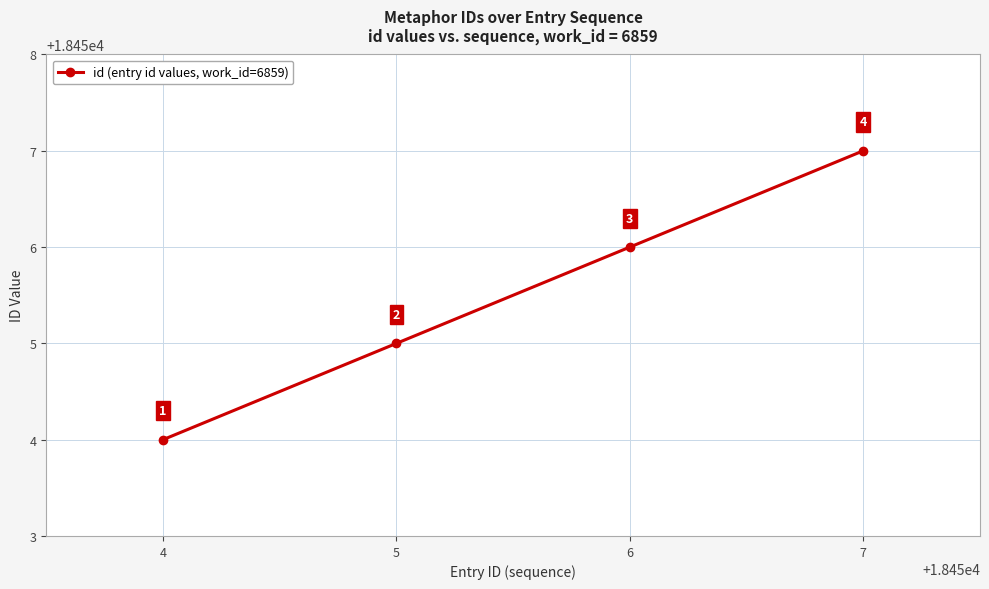

What is the difference between the maximum and second lowest values?

2